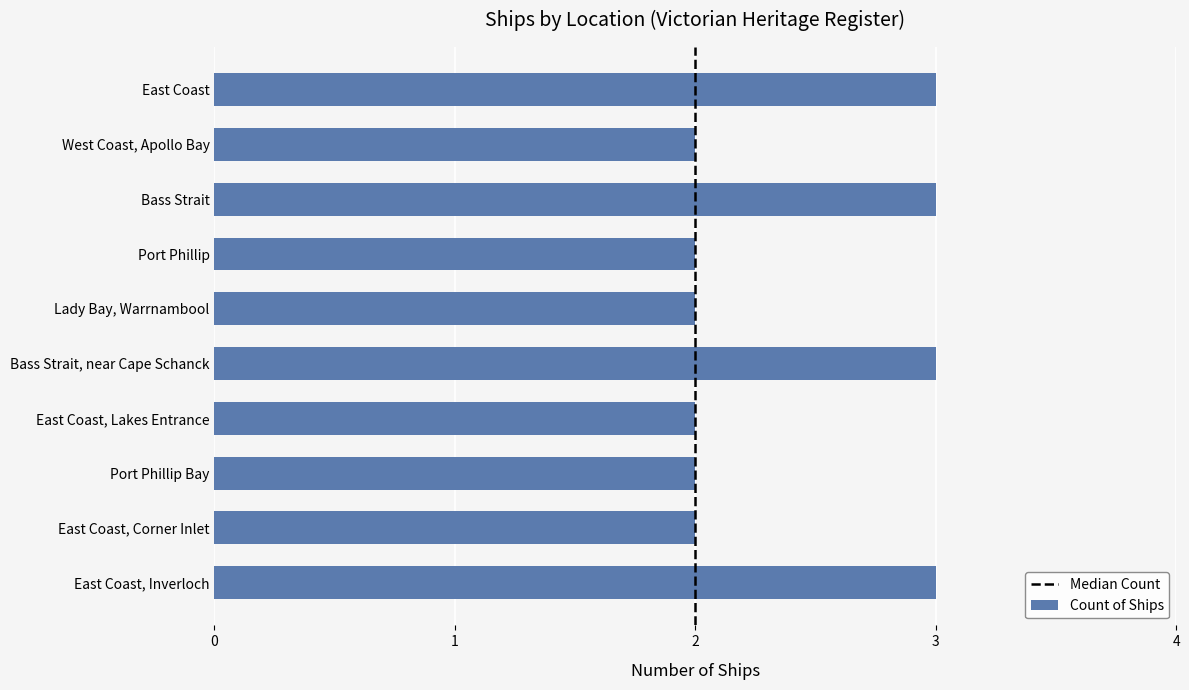

Reading top to bottom, transcribe all the data shown in this chart.

3	2	3	2	2	3	2	2	2	3